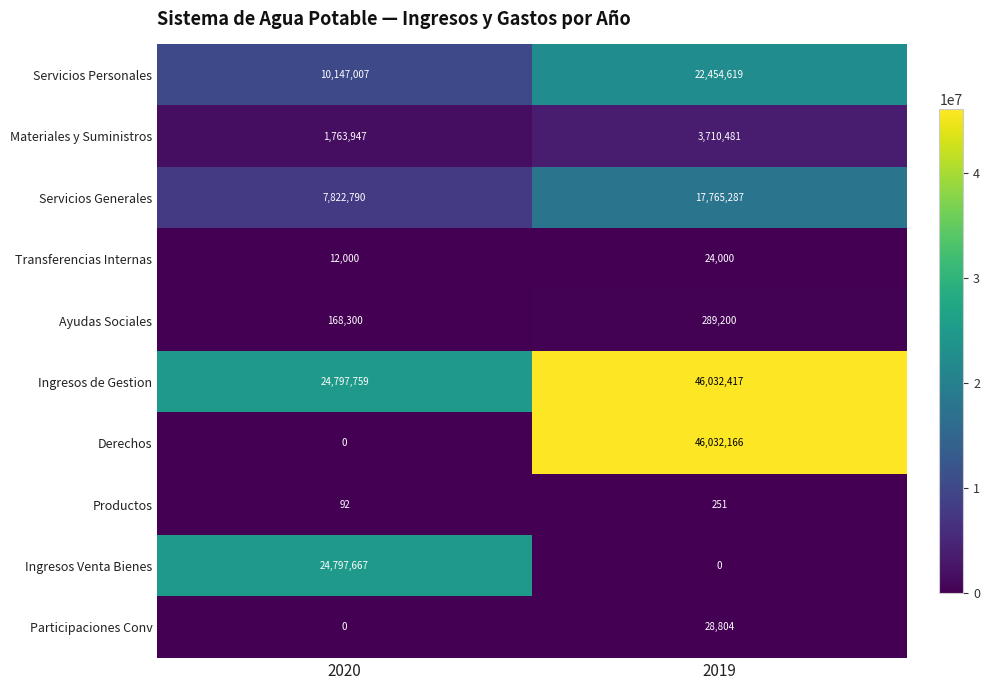

What is the difference between the maximum and minimum values in the Derechos series?

46032166